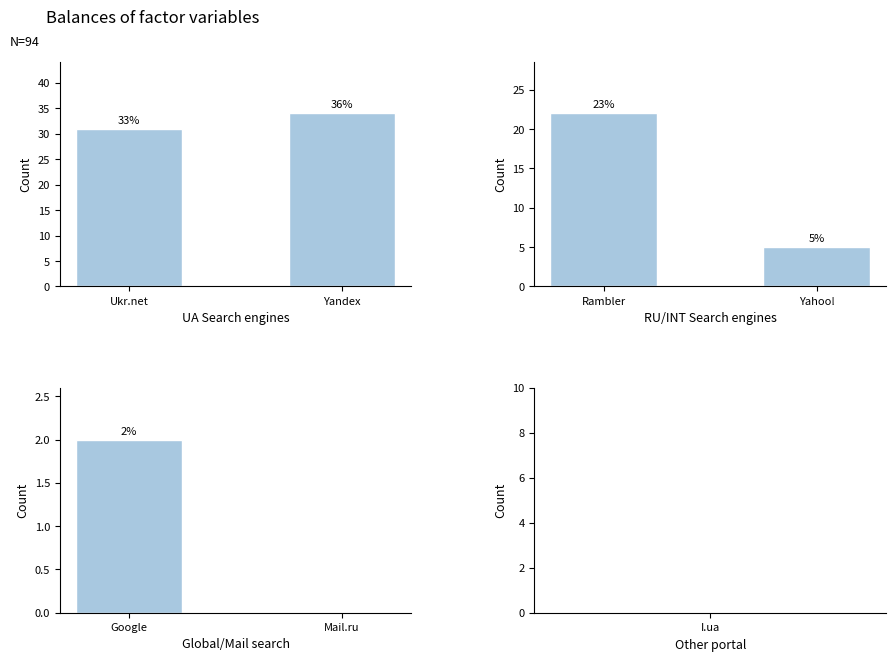

What is the sum of all Global/Mail search values?

2